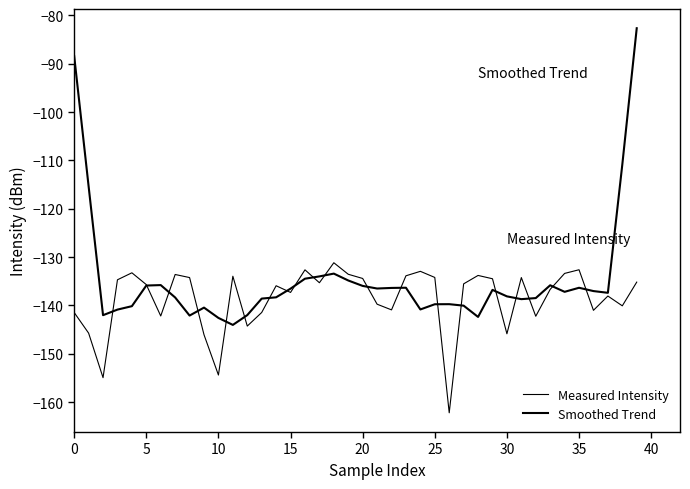

After their last crossing, which series has the higher values: Measured Intensity or Smoothed Trend?

Smoothed Trend